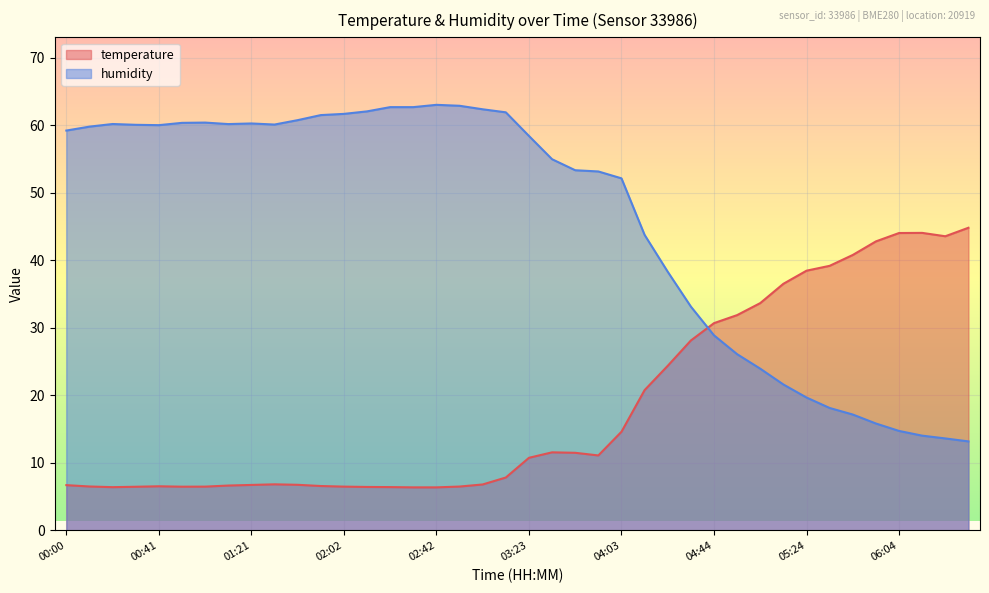

True or false: humidity has a value of 84.8 at 02:52.

False